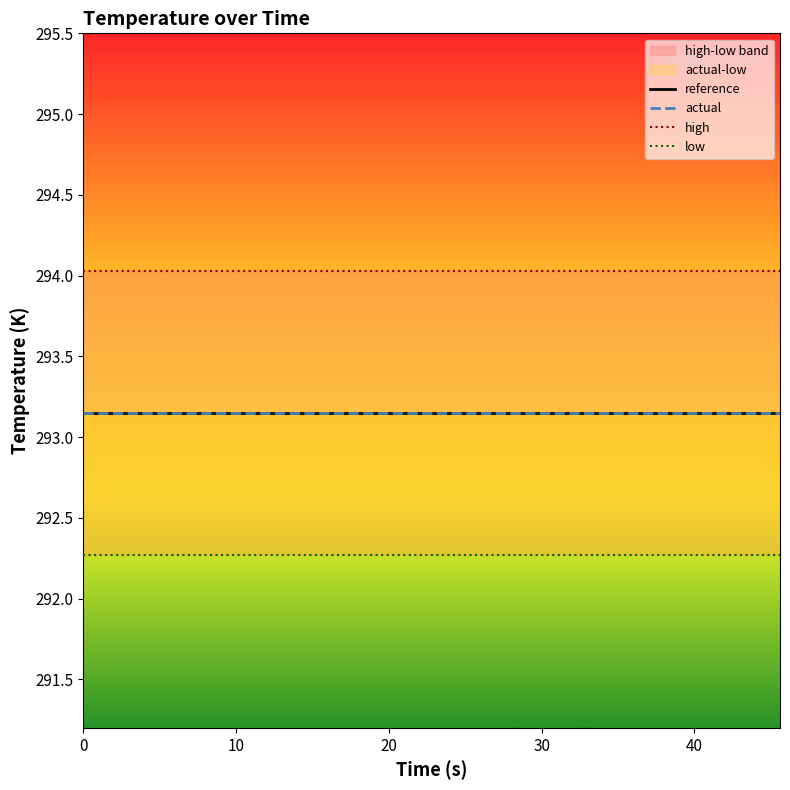

Is it true that low equals 382.4 at 10?

False